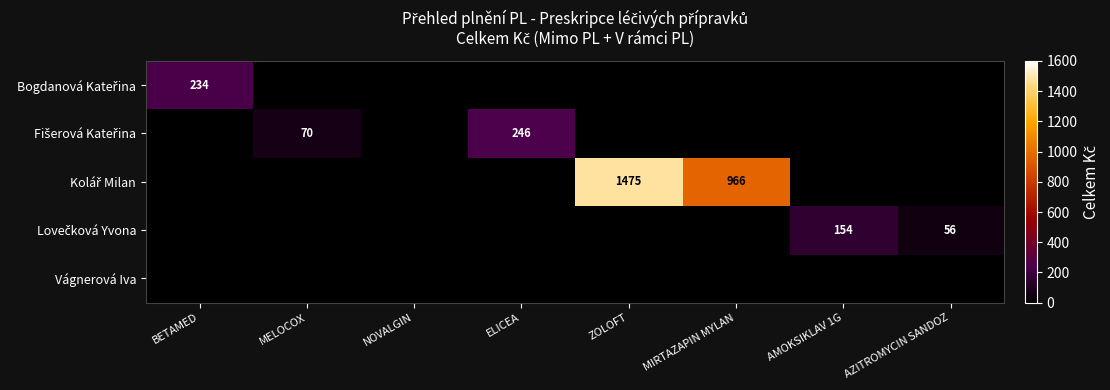

List the labels in order of Vágnerová Iva value, smallest first.

BETAMED, MELOCOX, NOVALGIN, ELICEA, ZOLOFT, MIRTAZAPIN MYLAN, AMOKSIKLAV 1G, AZITROMYCIN SANDOZ